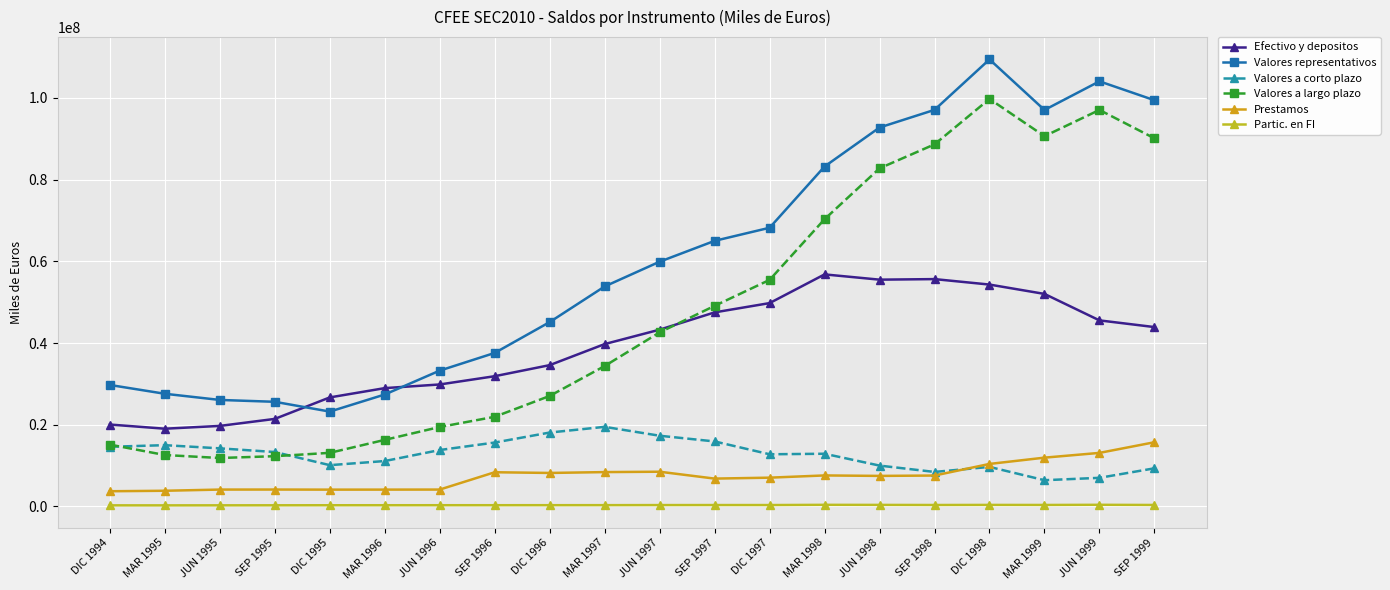

At which category is the sum across all series the highest?

DIC 1998